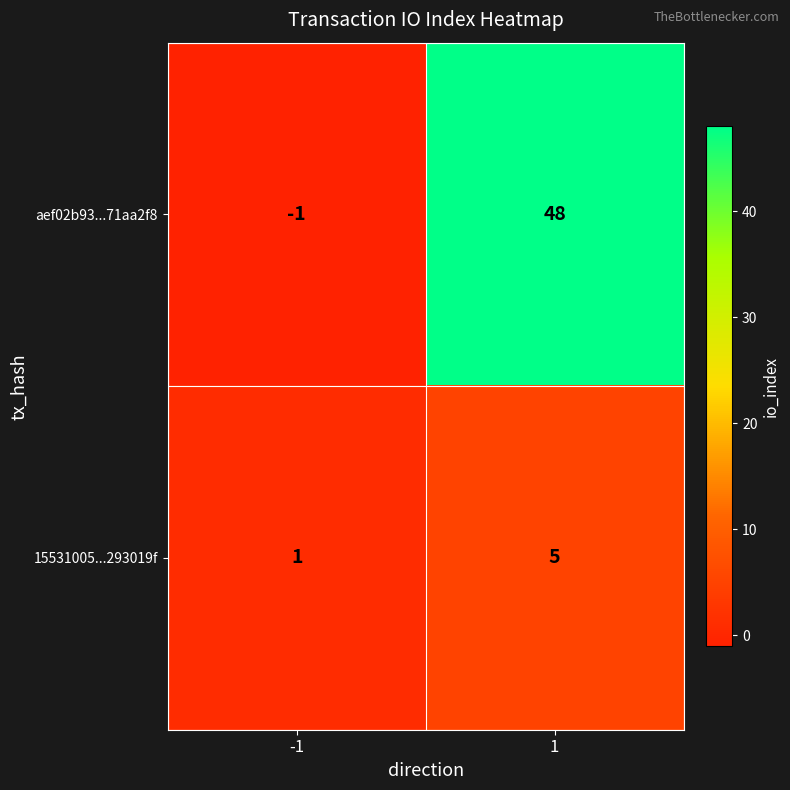

What is the greatest value displayed?

48